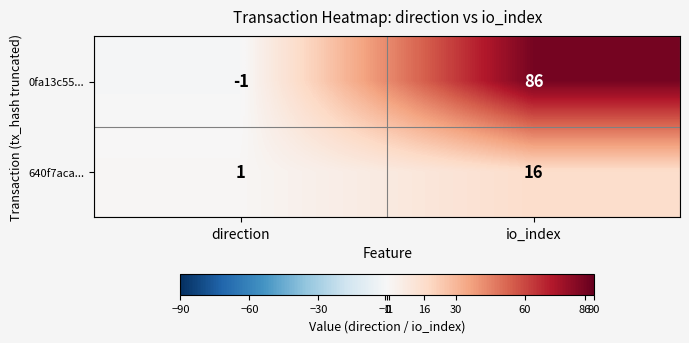

How many categories are shown in the chart?

2